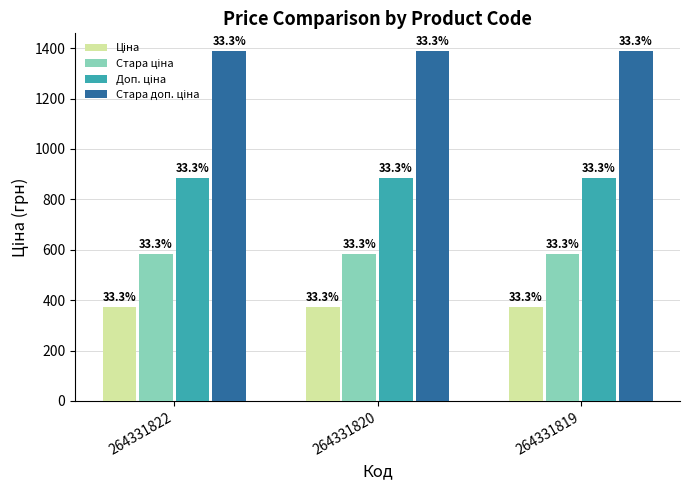

True or false: Стара ціна has a value of 925.3 at 264331820.

False